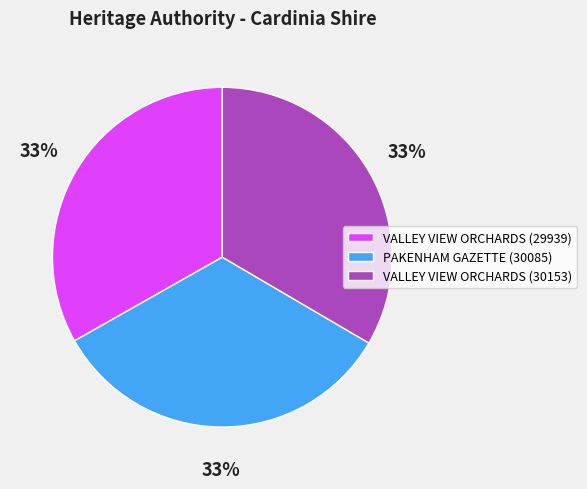

To the nearest percent, what is the combined percentage of VALLEY VIEW ORCHARDS (30153) and PAKENHAM GAZETTE (30085)?

67%